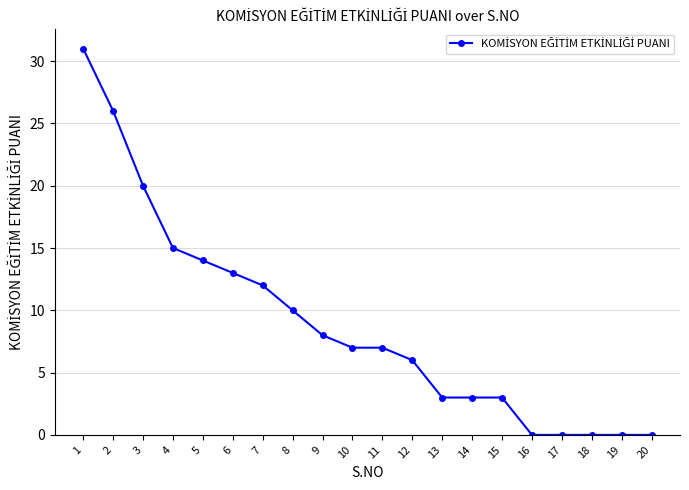

How many series are shown in this chart?

1